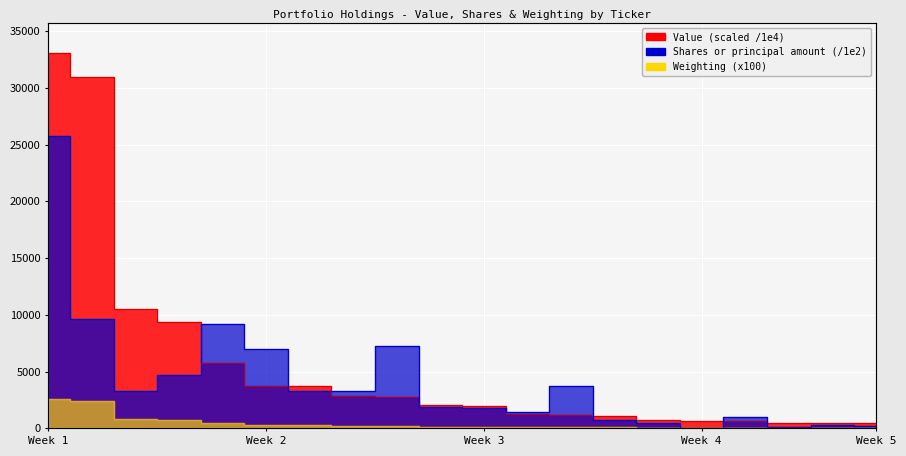

Is it true that Shares or principal amount equals 25719.0 at Week 1?

True